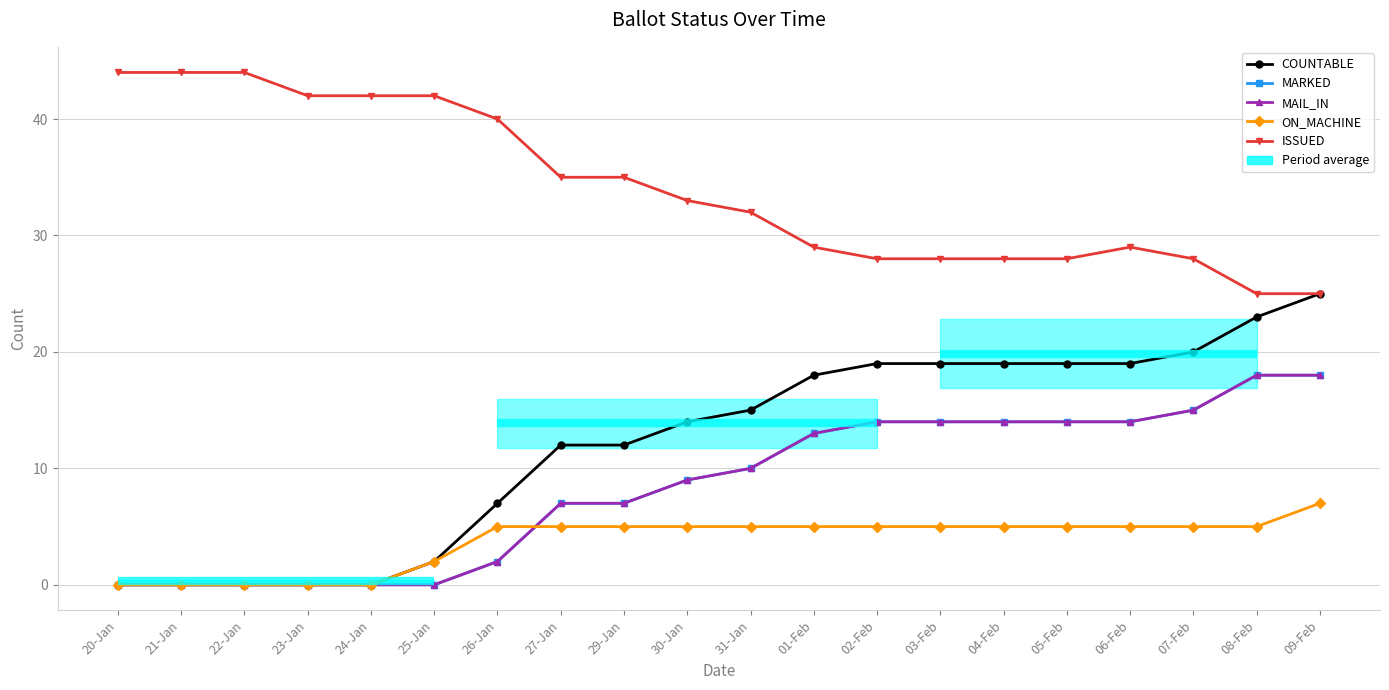

Is this an area chart (filled region under the line)?

No